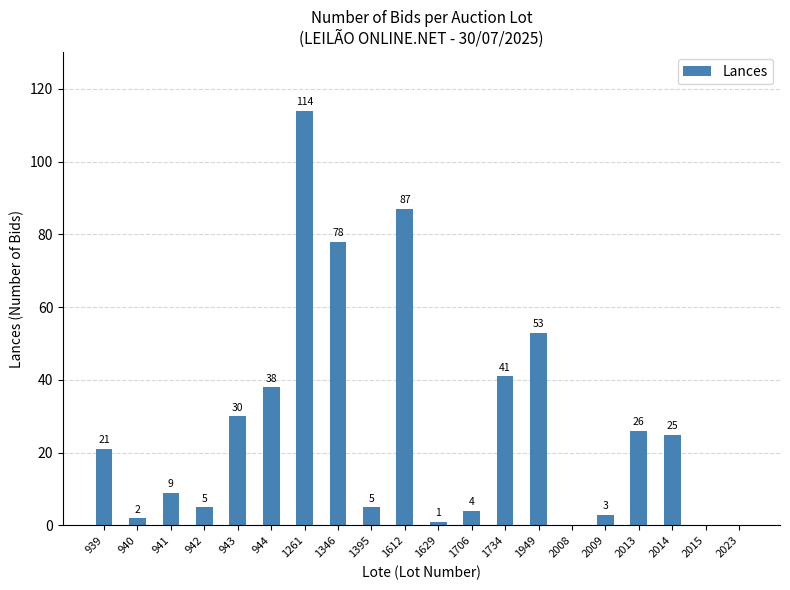

Which category has the highest value across all series?

1261